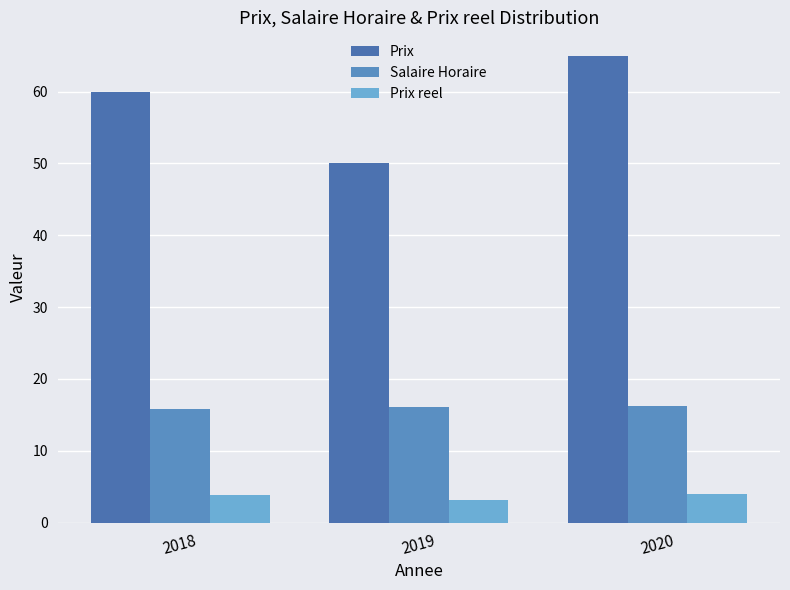

Reading right to left, transcribe all the data shown in this chart.

Prix: 2020=65.0	2019=50.0	2018=60.0
Salaire Horaire: 2020=16.2	2019=16.1	2018=15.8
Prix reel: 2020=4.0	2019=3.1	2018=3.8